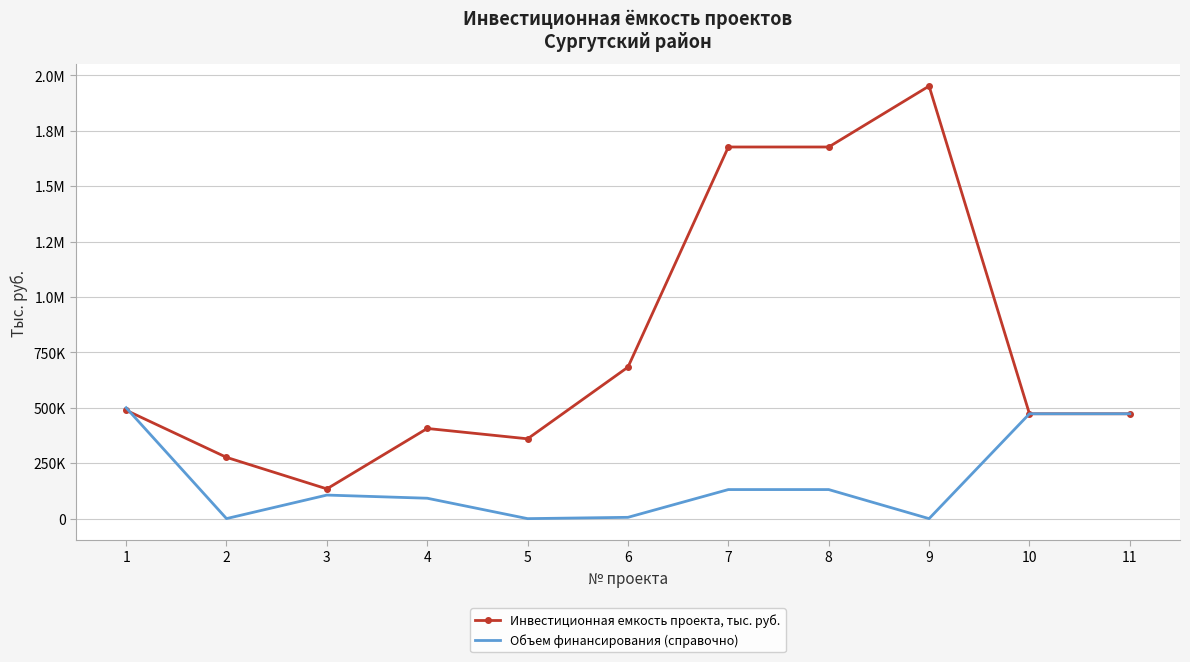

Reading left to right, extract all data points from this chart.

Инвестиционная емкость проекта, тыс. руб.: 1=488963.3	2=276555.7	3=134250.2	4=406892.4	5=360202.2	6=683720.0	7=1676921.2	8=1676921.2	9=1951870.3	10=473213.8	11=473213.8
Объем финансирования (справочно): 1=500437.3	2=212.8	3=106355.5	4=92075.6	5=0.0	6=5902.0	7=131173.7	8=131173.7	9=0.0	10=473213.7	11=473213.8